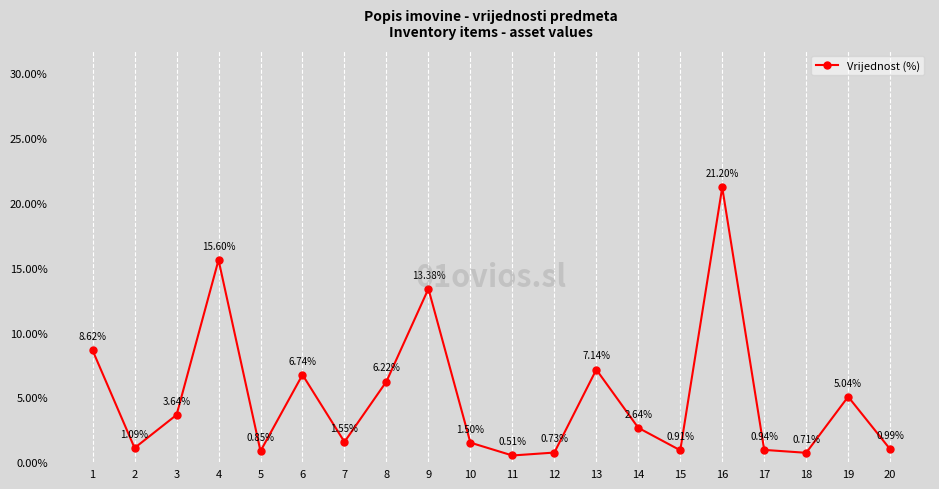

Which label corresponds to the smallest value in the chart?

11